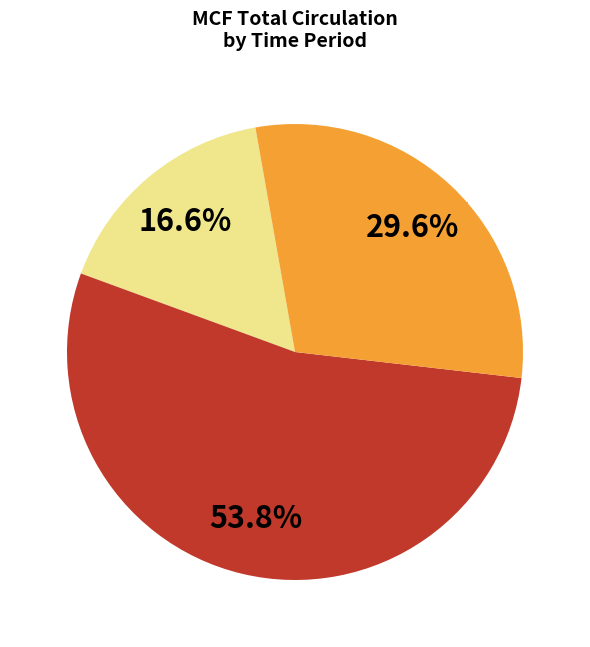

Is there a majority slice in this chart?

Yes